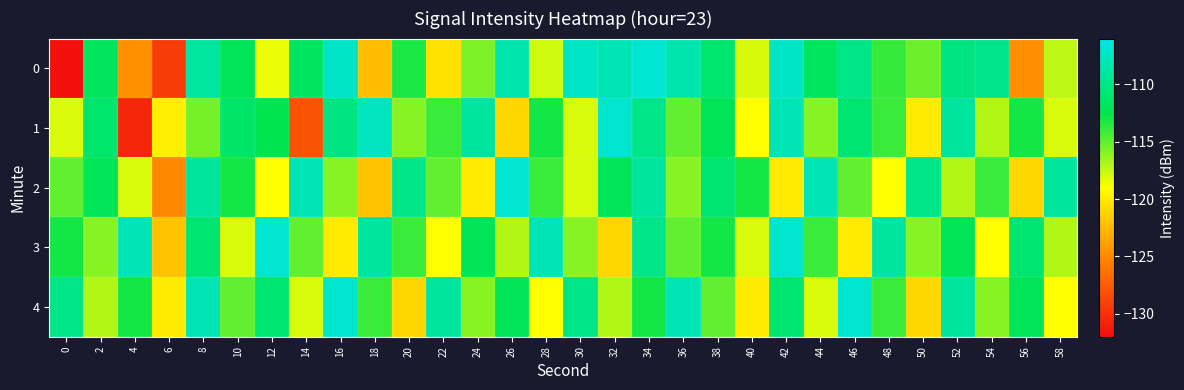

What is the spread (max minus min) of values at 8?

7.4